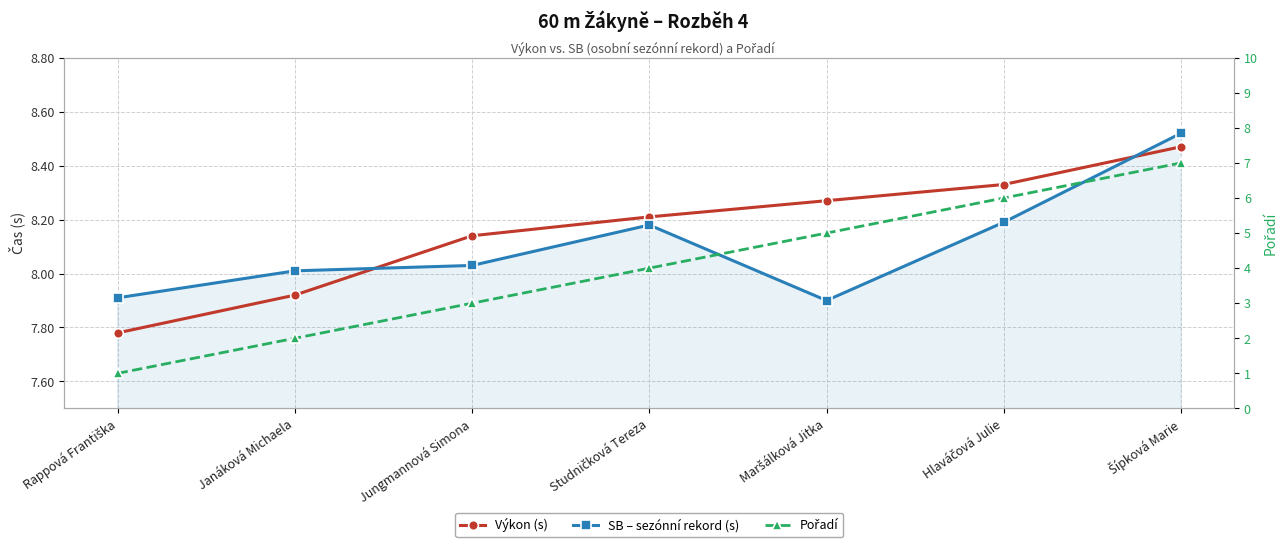

True or false: SB – sezónní rekord (s) and Pořadí intersect in this chart.

False